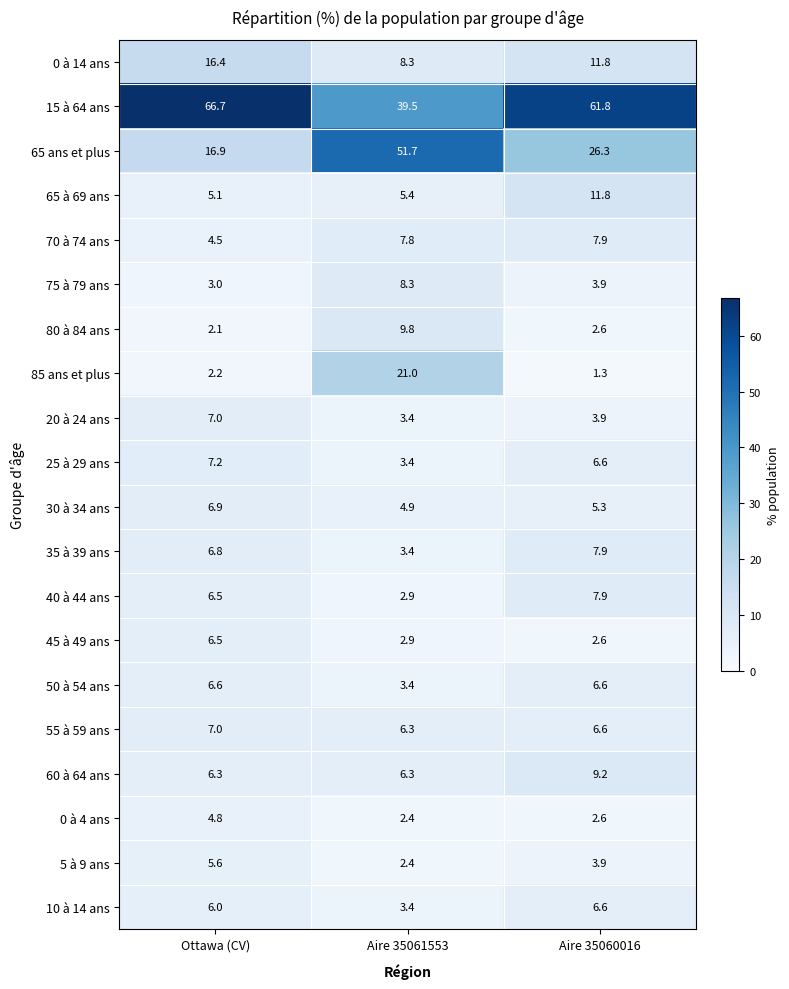

True or false: 0 à 14 ans has a value of 4.3 at Aire 35060016.

False